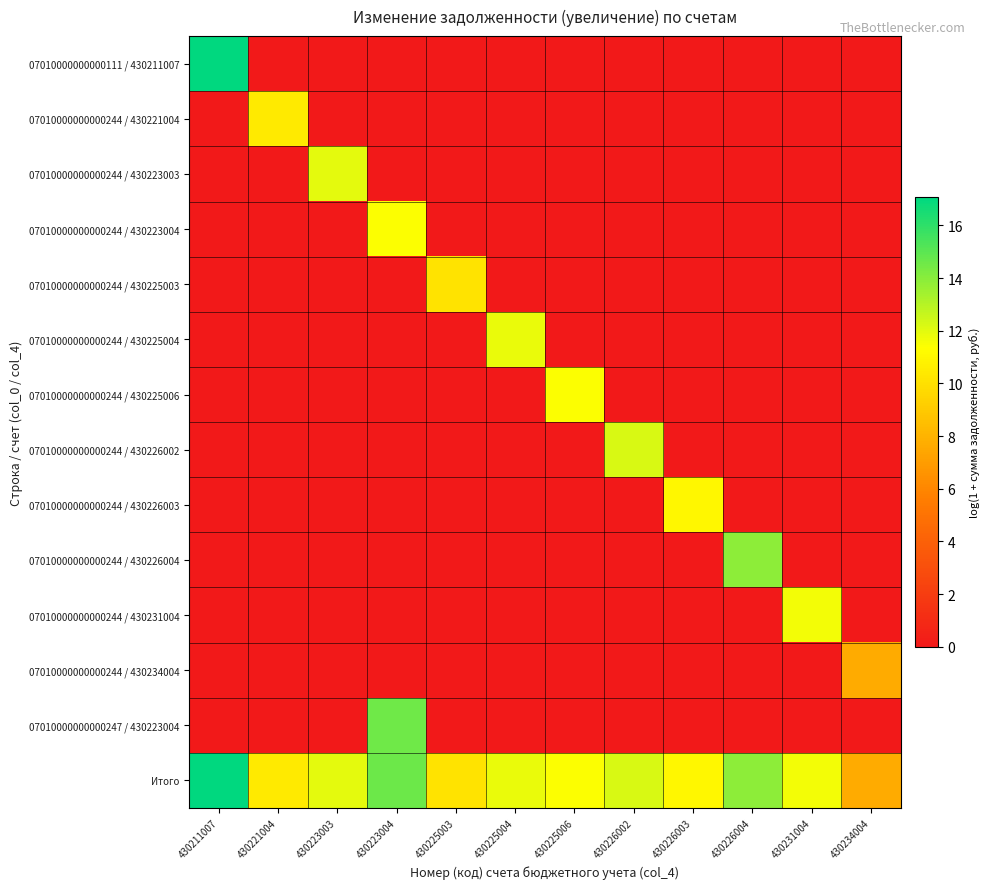

What is the maximum value shown in the chart?

17.1